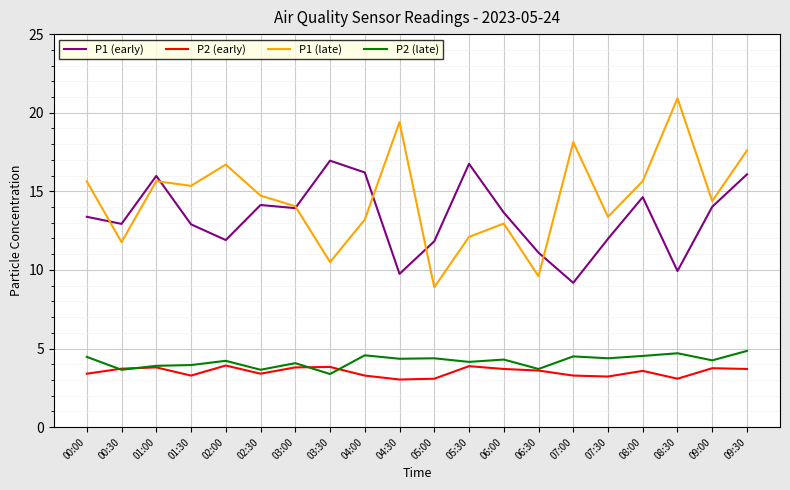

Between 00:30 and 05:00, which series saw the biggest shift?

P1 (late)